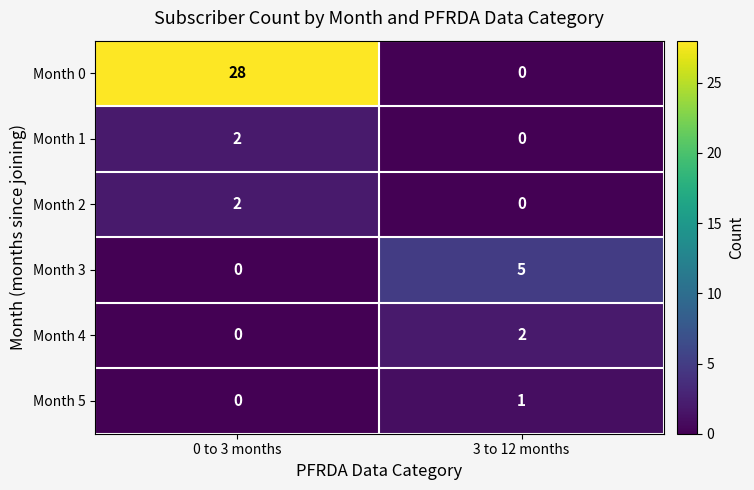

The Month 3 series shows 3 at 0 to 3 months. True or false?

False